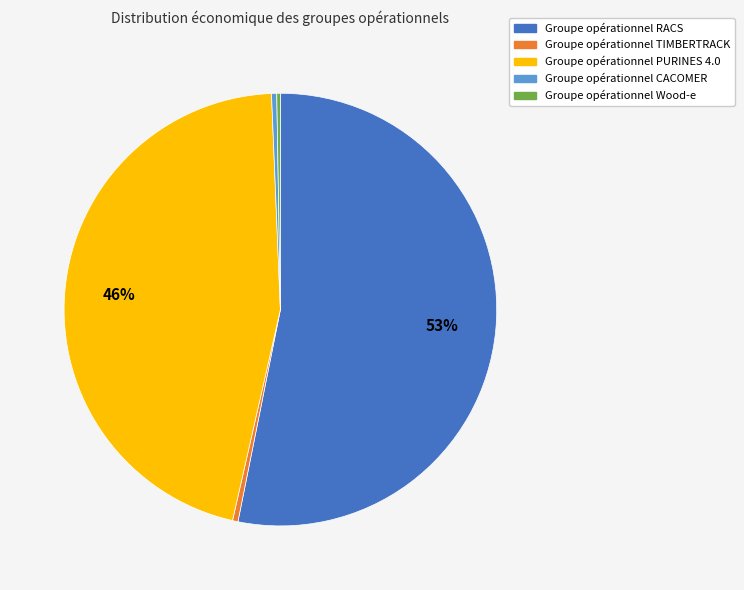

To the nearest percent, what is the combined percentage of Groupe opérationnel TIMBERTRACK and Groupe opérationnel PURINES 4.0?

46%